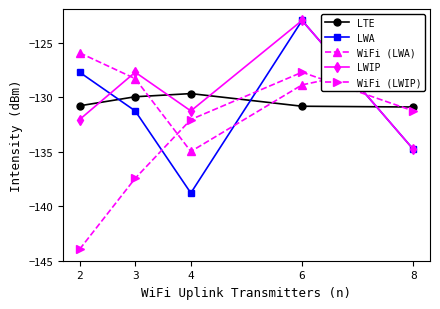

At which label is LWA closest to -130?

3